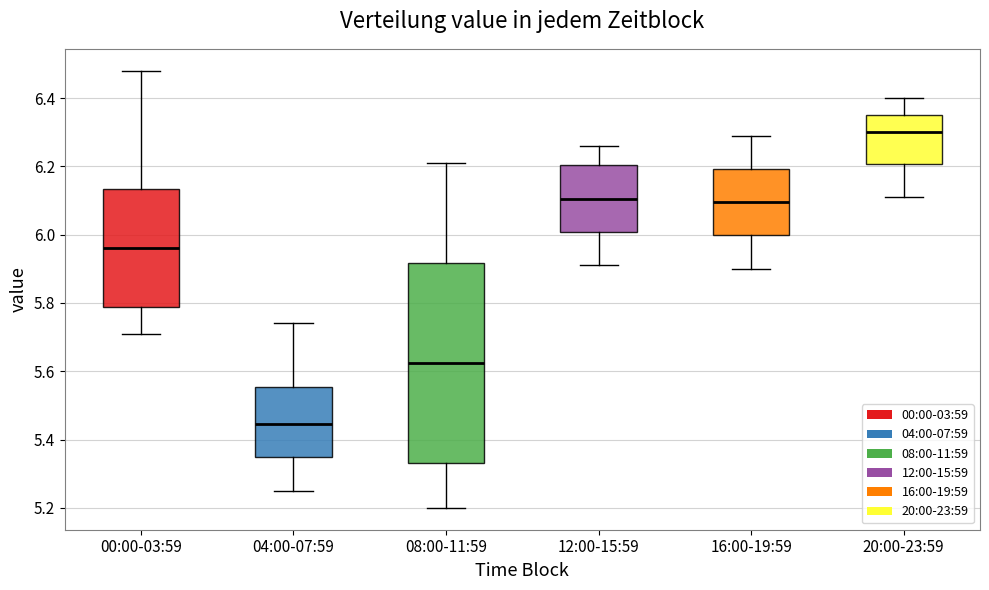

Reading left to right, transcribe this box plot: for each box, give where its median line is, the range the box spans, and where its two whiskers end, as read against the y-axis. The values are not printed on the chart, so give them approximately, as read against the axis.

00:00-03:59: median 5.96, box 5.78 to 6.14, whiskers 5.72 to 6.48
04:00-07:59: median 5.44, box 5.34 to 5.56, whiskers 5.26 to 5.74
08:00-11:59: median 5.62, box 5.34 to 5.92, whiskers 5.20 to 6.22
12:00-15:59: median 6.10, box 6.00 to 6.20, whiskers 5.92 to 6.26
16:00-19:59: median 6.10, box 6.00 to 6.20, whiskers 5.90 to 6.30
20:00-23:59: median 6.30, box 6.20 to 6.36, whiskers 6.12 to 6.40